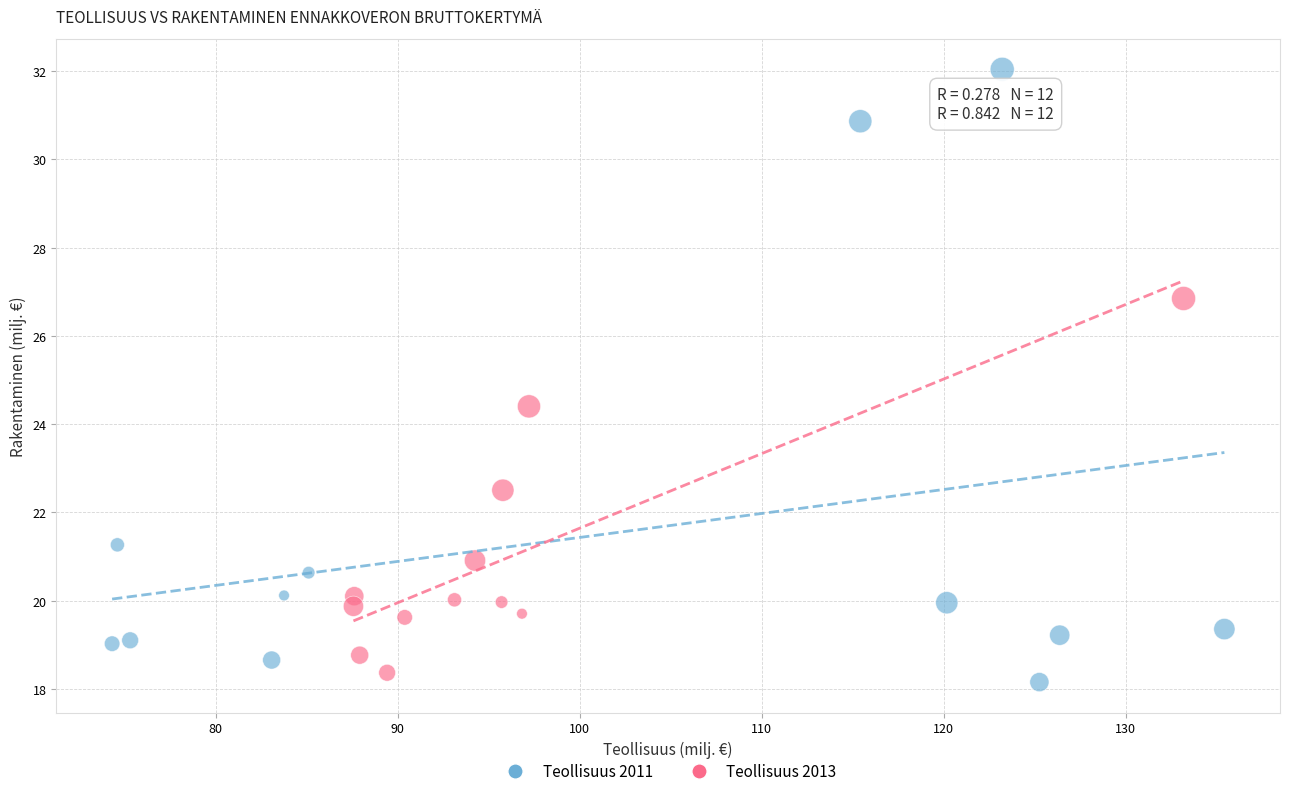

Which series reaches the minimum Y coordinate?

Teollisuus 2011